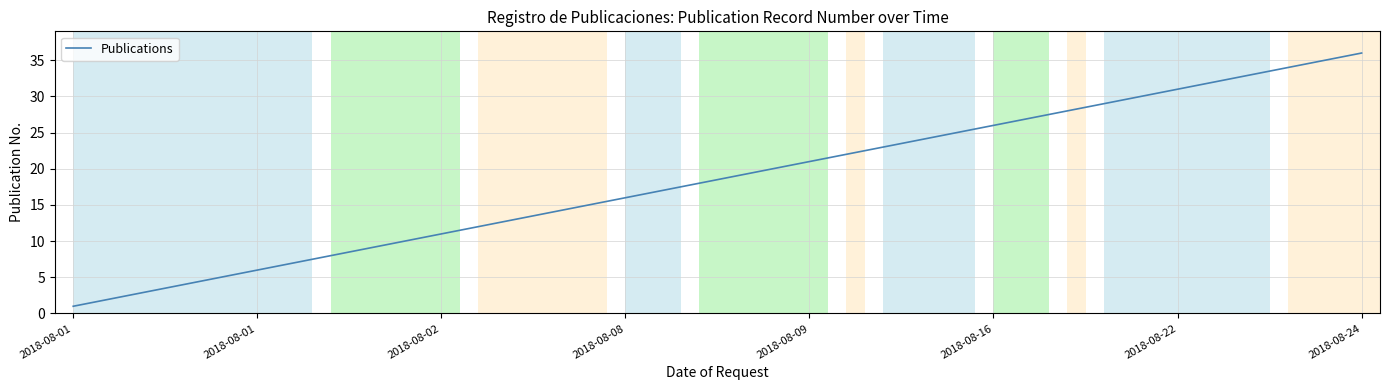

What is the maximum value shown in the chart?

36